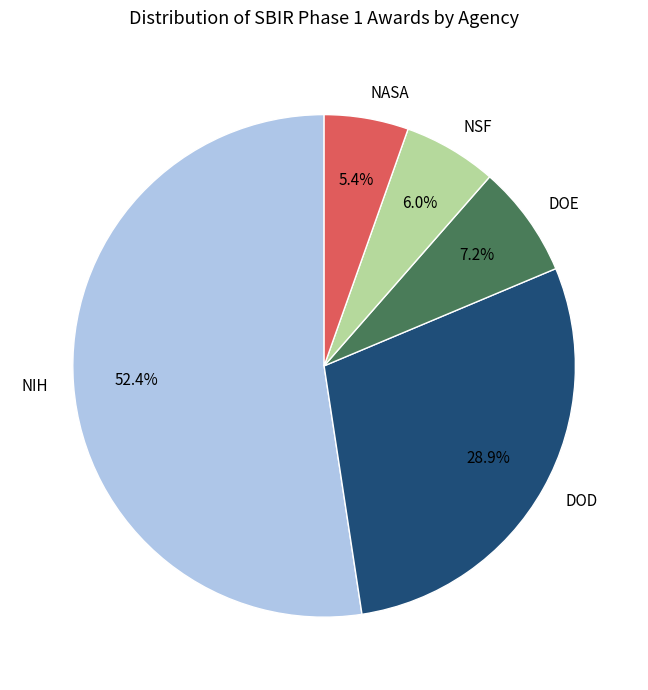

Do NIH and NASA together represent more than half of the pie?

Yes